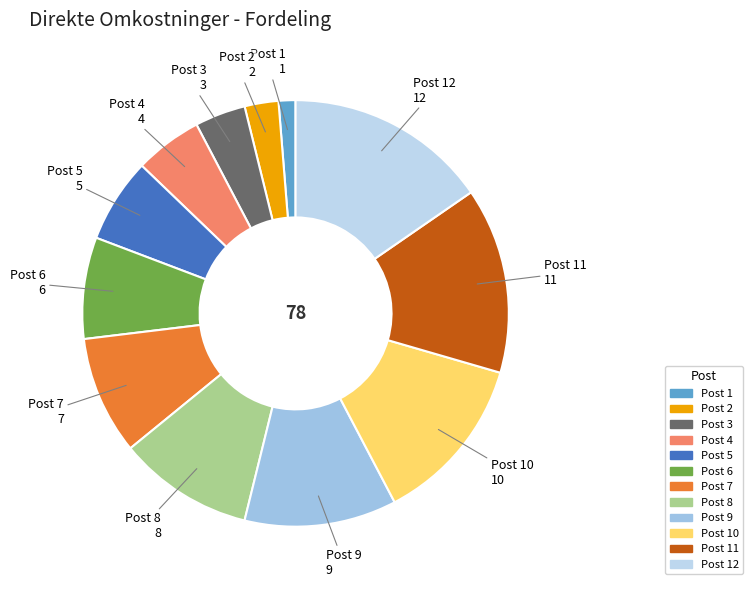

Count the number of slices in the pie.

12